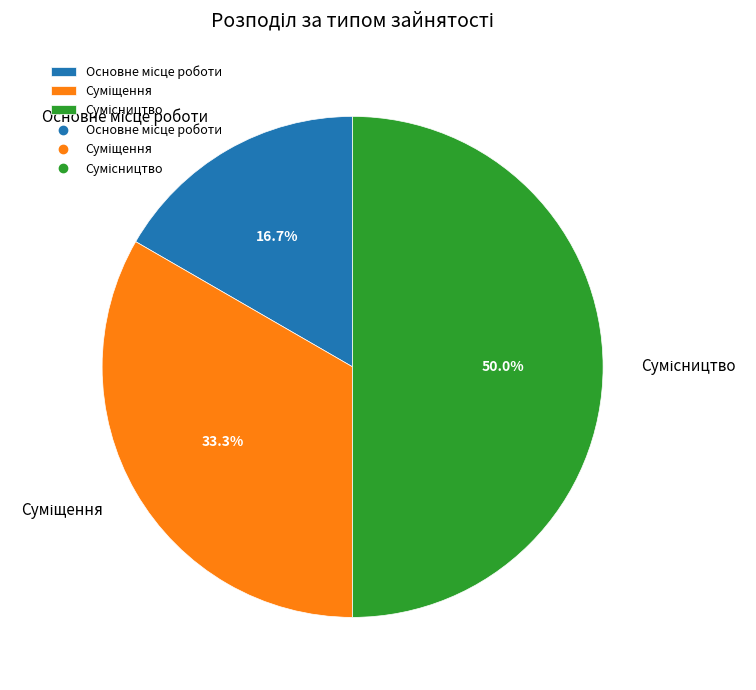

How many segments does this pie chart have?

3